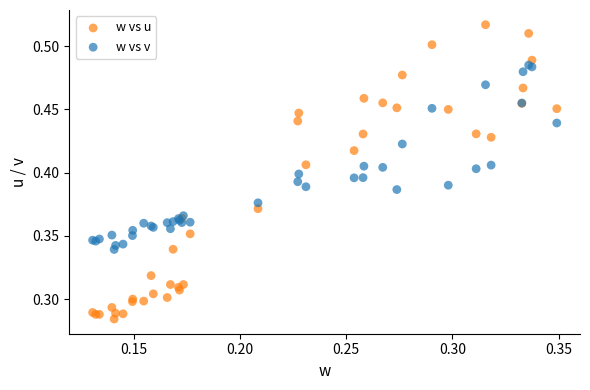

Which series contains the highest Y value?

w vs u